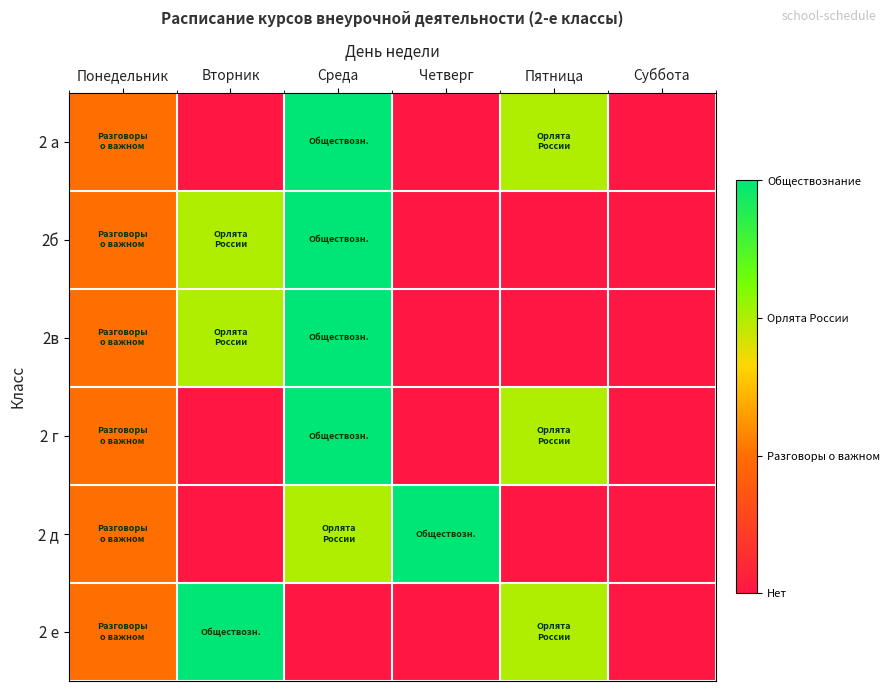

Between Среда and Суббота, which series saw the biggest shift?

2 а